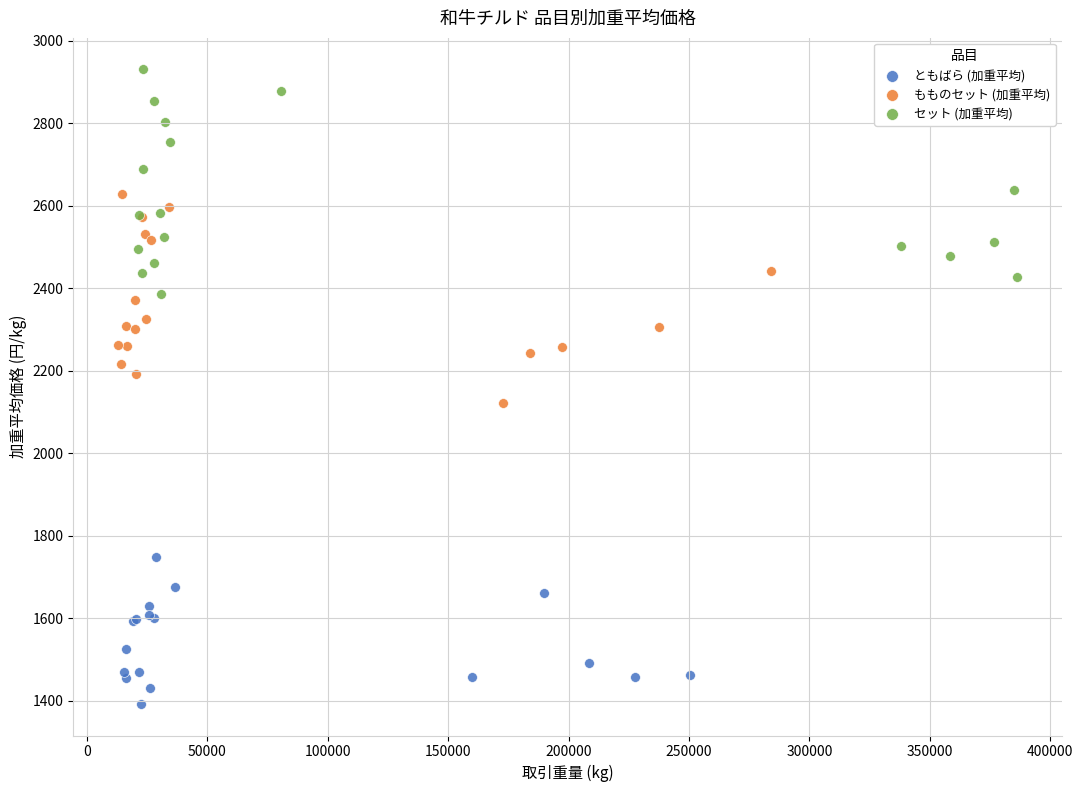

Which series reaches the maximum Y coordinate?

セット (加重平均)